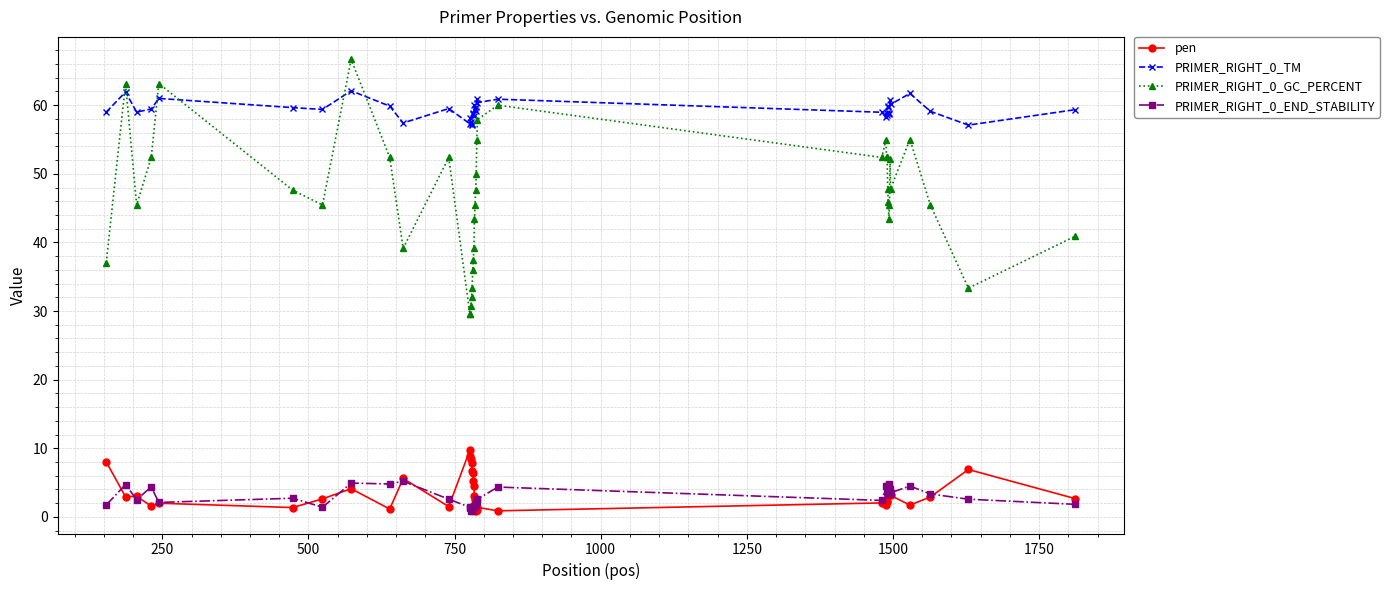

What is the average value of the PRIMER_RIGHT_0_GC_PERCENT series?

46.5